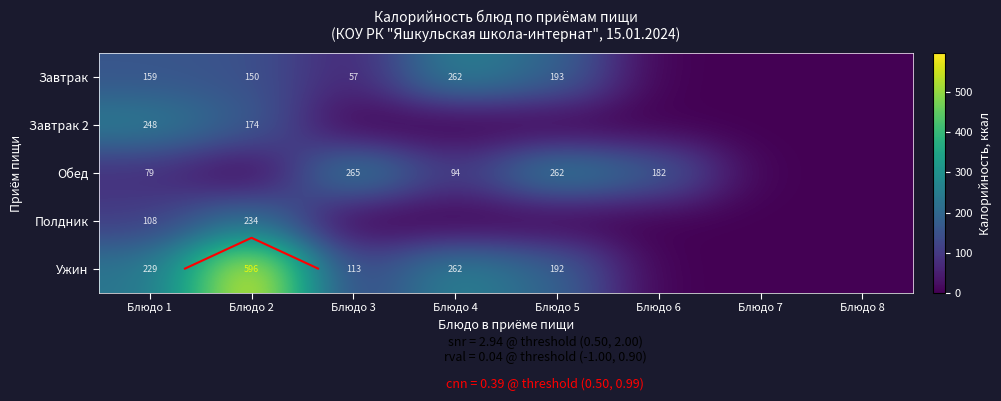

True or false: Обед has a value of 79.1 at Блюдо 1.

True